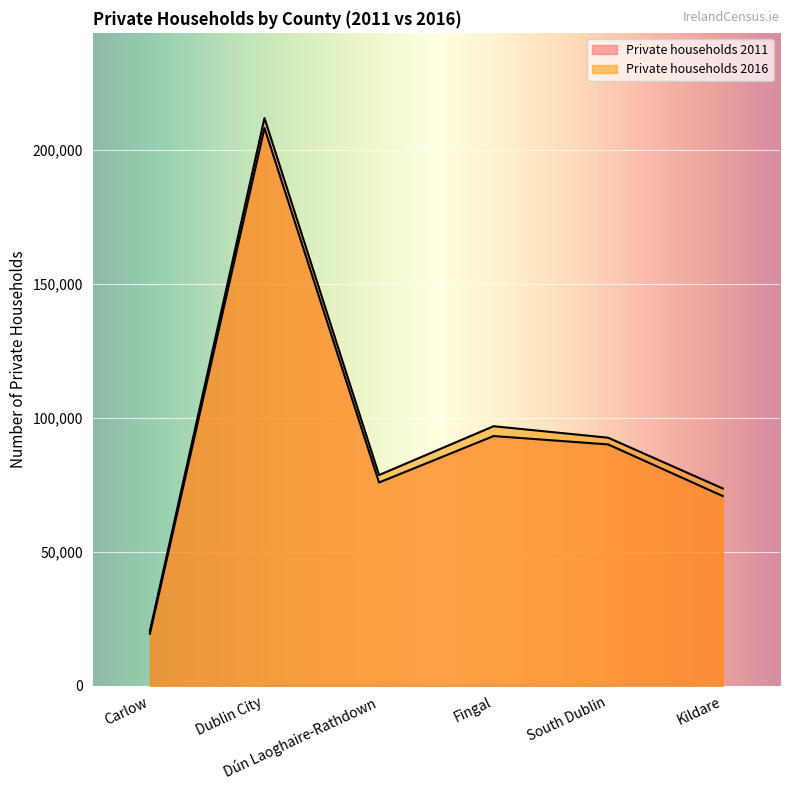

Which series has the widest spread of values?

Private households 2016